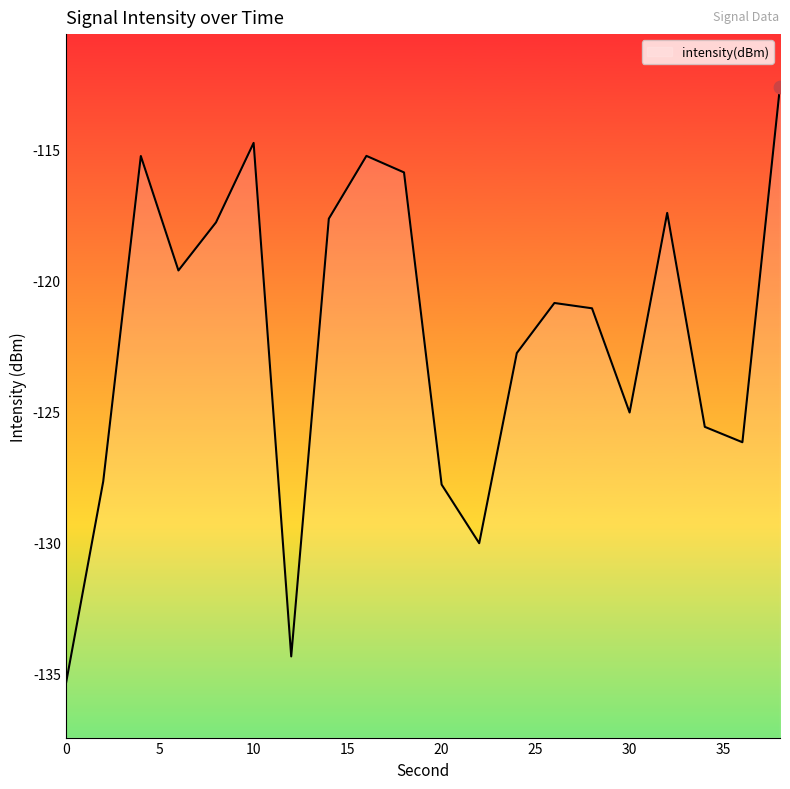

What is the change in value from 14 to 24?

-5.1